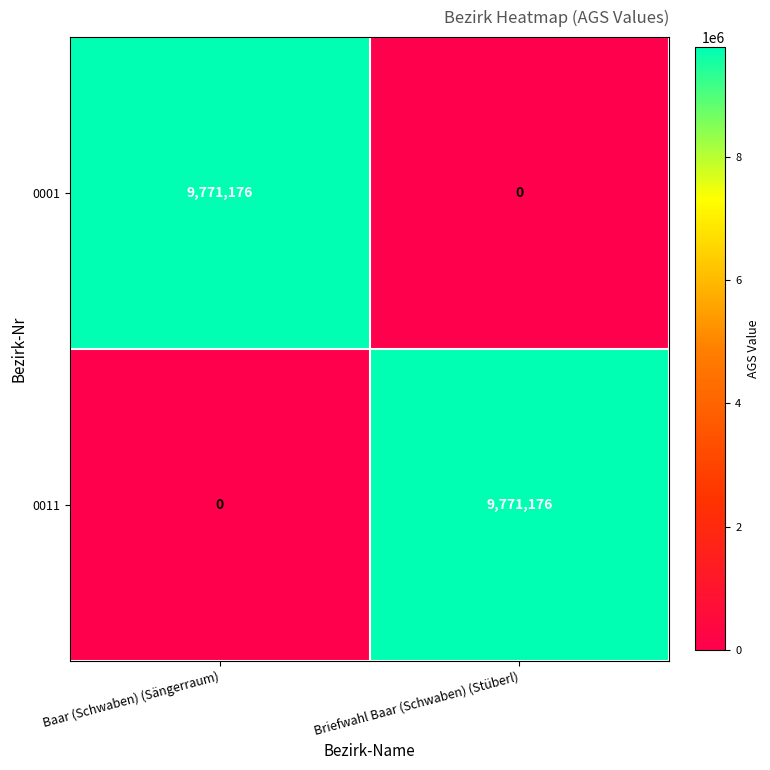

What is the maximum value for 0001?

9771176